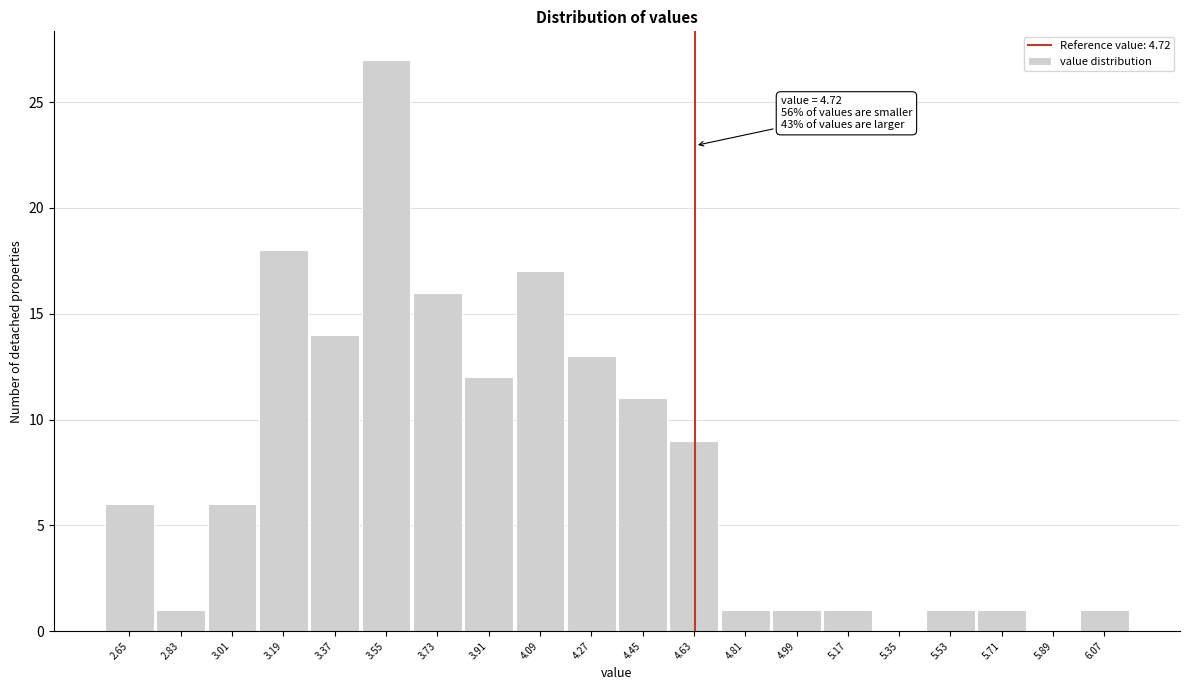

Reading left to right, transcribe all the data shown in this chart.

2.65=6	2.83=1	3.01=6	3.19=18	3.37=14	3.55=27	3.73=16	3.91=12	4.09=17	4.27=13	4.45=11	4.63=9	4.81=1	4.99=1	5.17=1	5.35=0	5.53=1	5.71=1	5.89=0	6.07=1